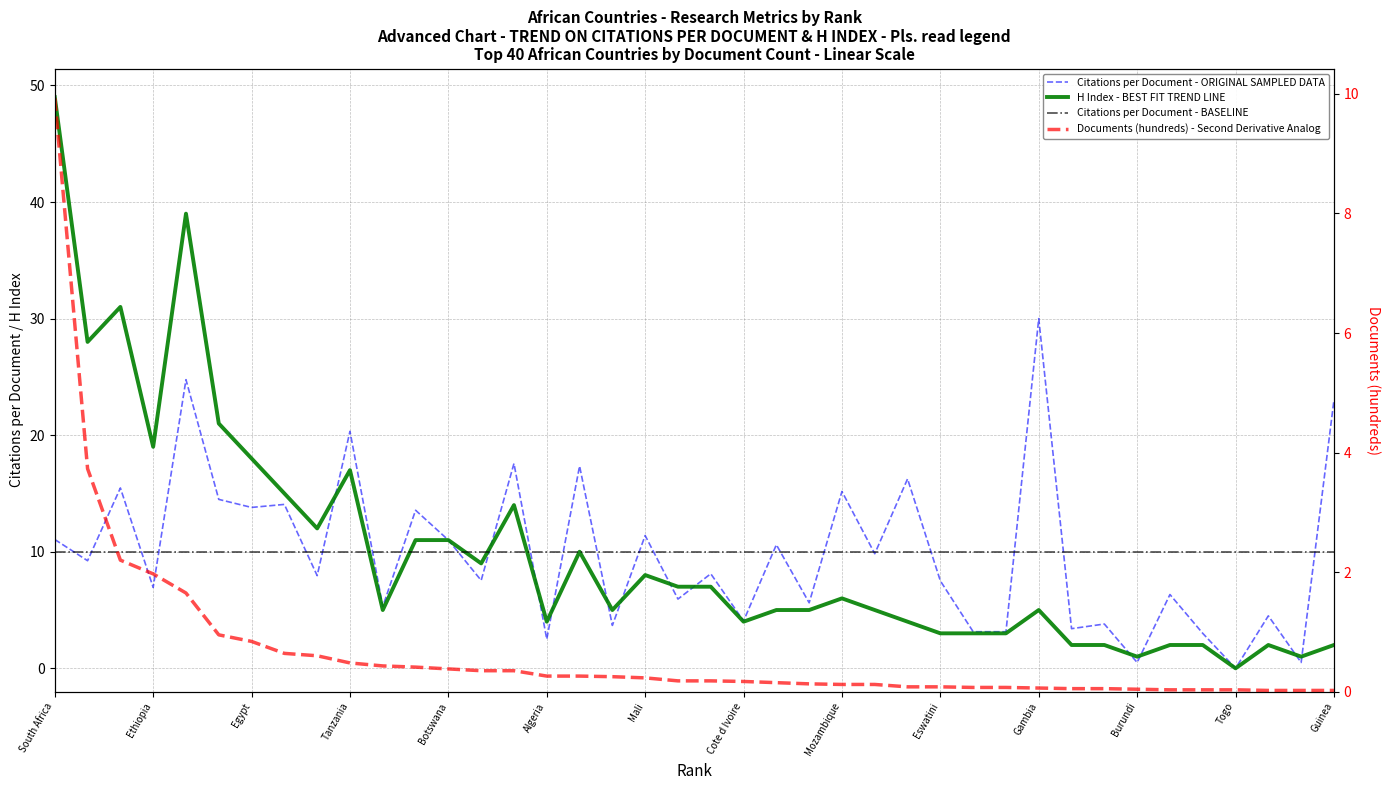

Reading left to right, extract all data points from this chart.

Citations per document: 11.1	9.2	15.5	6.9	24.8	14.5	13.8	14.1	8.0	20.3	5.3	13.6	11.0	7.5	17.6	2.5	17.4	3.7	11.4	5.9	8.1	4.1	10.6	5.6	15.2	9.8	16.2	7.5	3.1	3.1	30.0	3.4	3.8	0.5	6.3	3.0	0.0	4.5	0.5	23.0
H index: 49.0	28.0	31.0	19.0	39.0	21.0	18.0	15.0	12.0	17.0	5.0	11.0	11.0	9.0	14.0	4.0	10.0	5.0	8.0	7.0	7.0	4.0	5.0	5.0	6.0	5.0	4.0	3.0	3.0	3.0	5.0	2.0	2.0	1.0	2.0	2.0	0.0	2.0	1.0	2.0
Documents (hundreds): 9.9	3.7	2.2	2.0	1.6	0.9	0.8	0.6	0.6	0.5	0.4	0.4	0.4	0.3	0.3	0.3	0.3	0.2	0.2	0.2	0.2	0.2	0.1	0.1	0.1	0.1	0.1	0.1	0.1	0.1	0.1	0.1	0.1	0.0	0.0	0.0	0.0	0.0	0.0	0.0